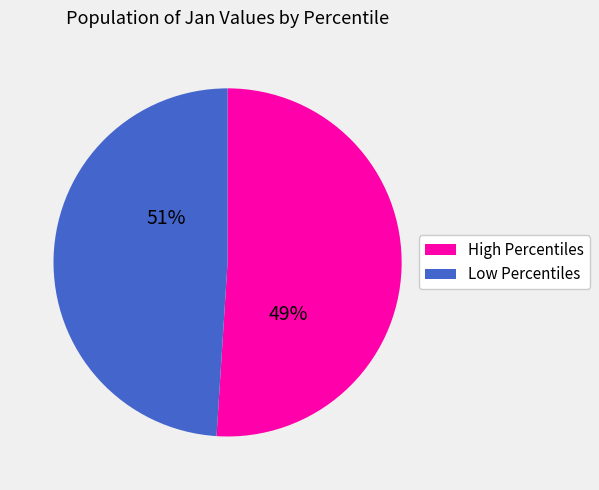

True or false: pct15 accounts for 1% of the total.

False